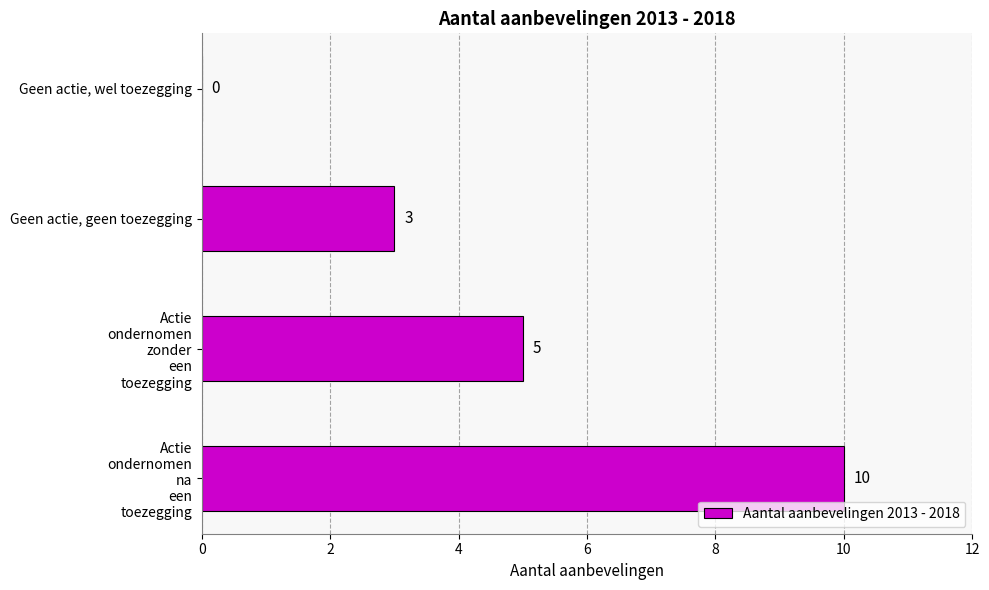

Between Geen actie, geen toezegging and Geen actie, wel toezegging, which is larger?

Geen actie, geen toezegging